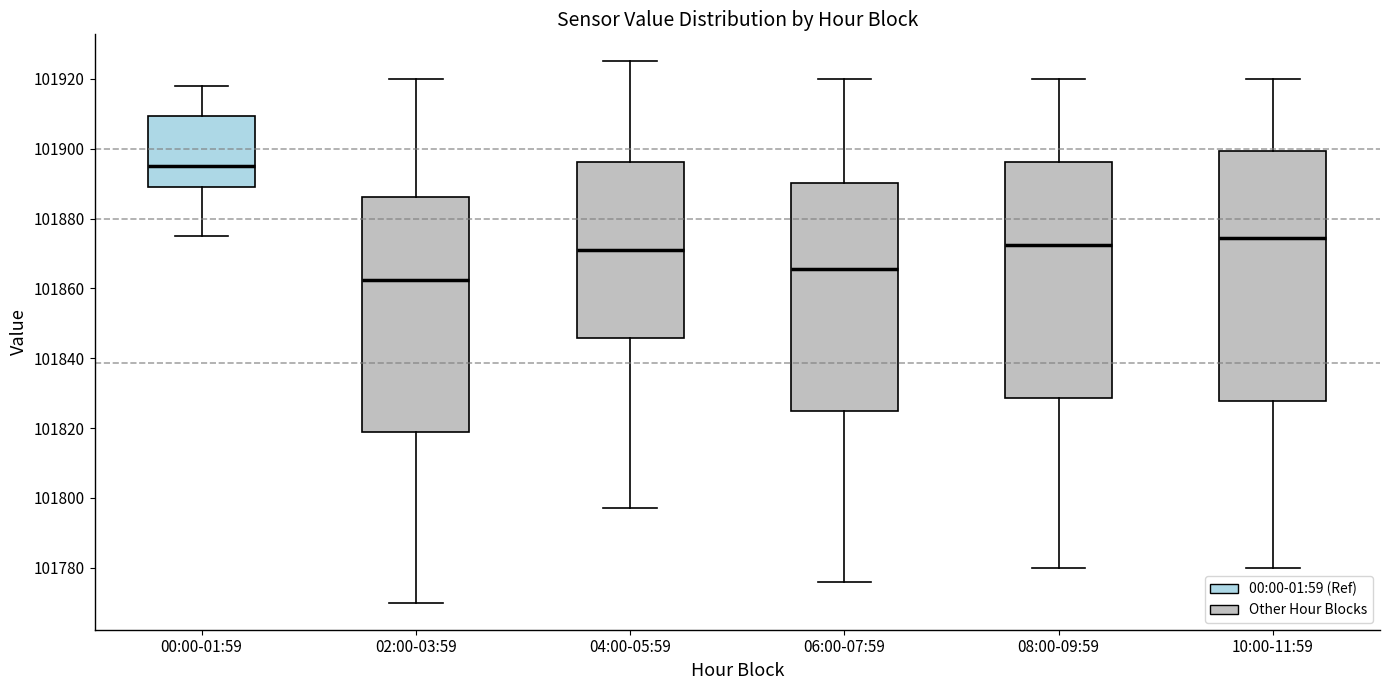

Which box is the tallest, from its lower edge to its upper edge?

10:00-11:59